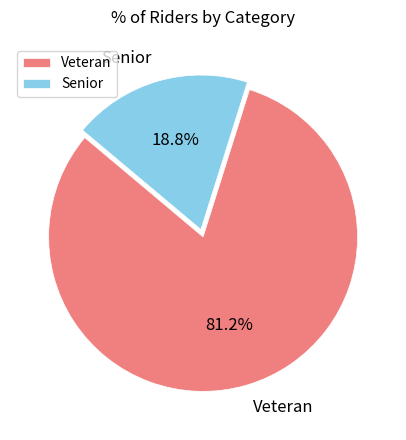

Which category has the biggest portion of the pie?

Veteran